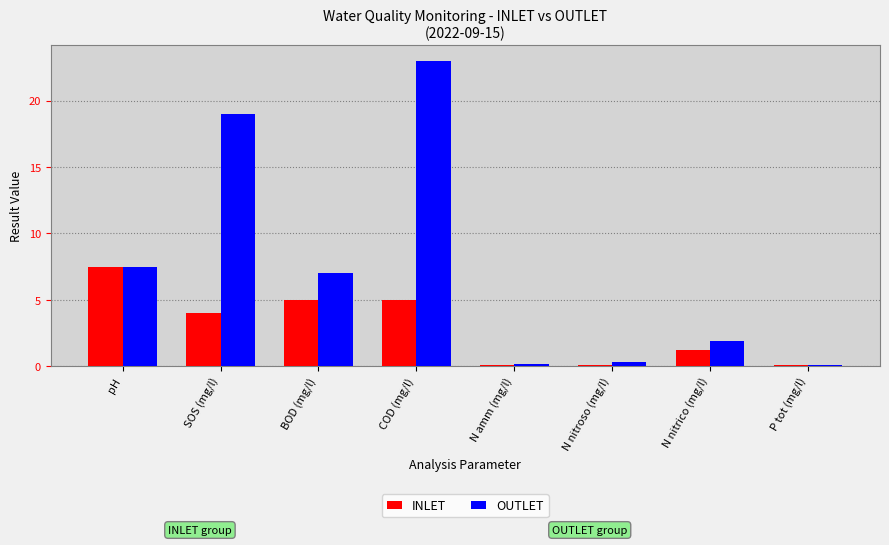

Does the chart contain any negative values?

No